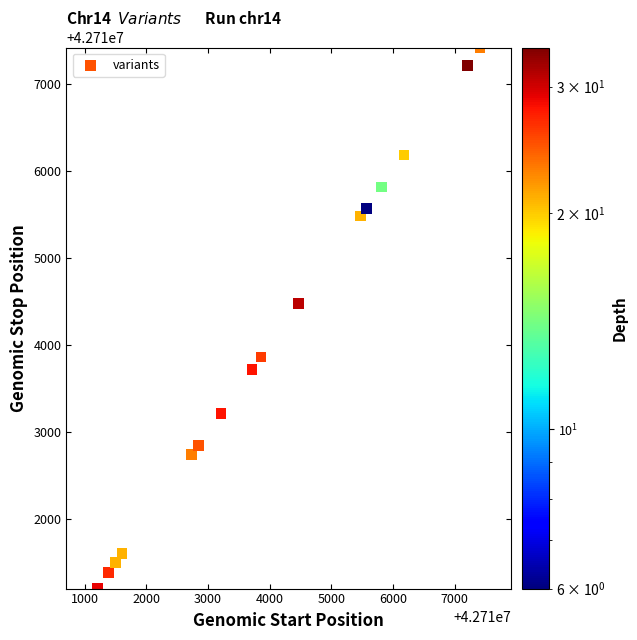

What Y value in the scatter plot is closest to 42714307?

42714471